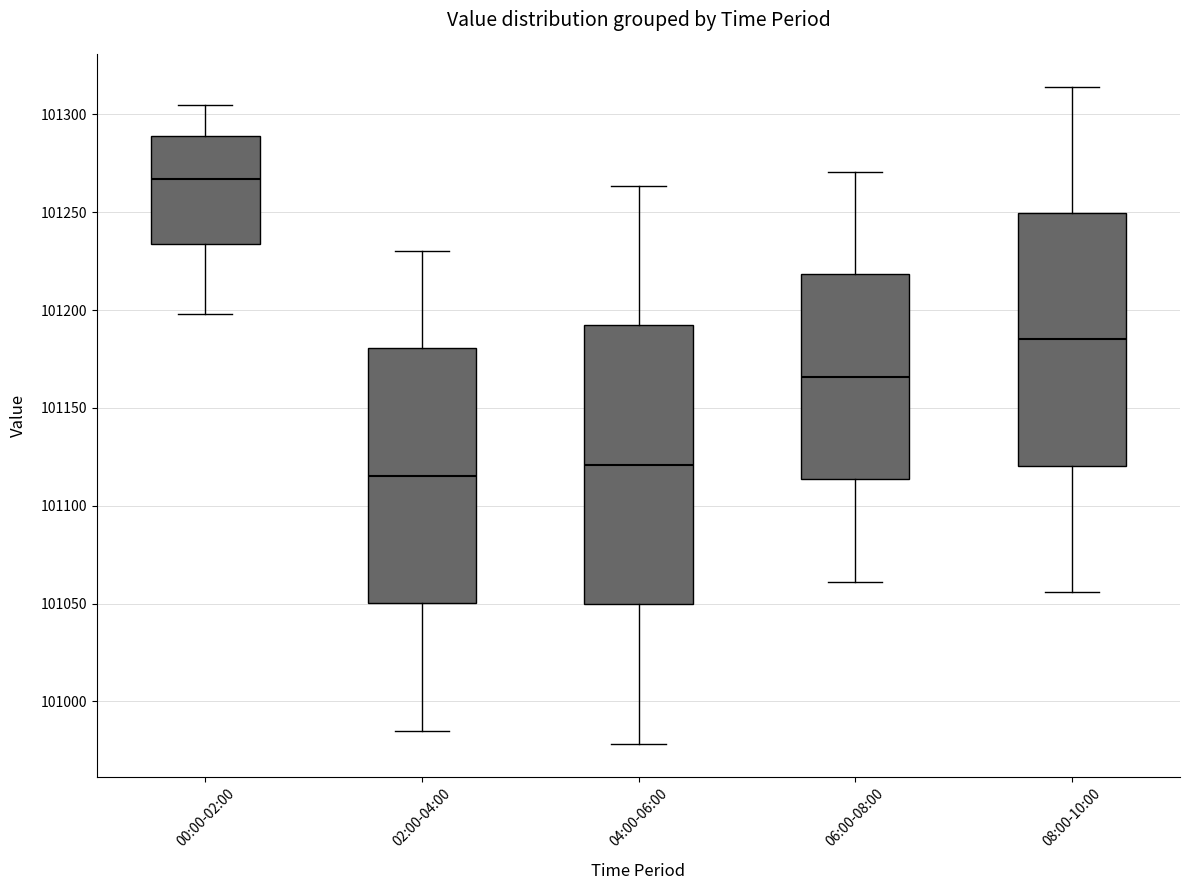

Where does the median line of the box for 00:00-02:00 sit on the y-axis? The values are not printed on the chart, so give them approximately, as read against the axis.

101265